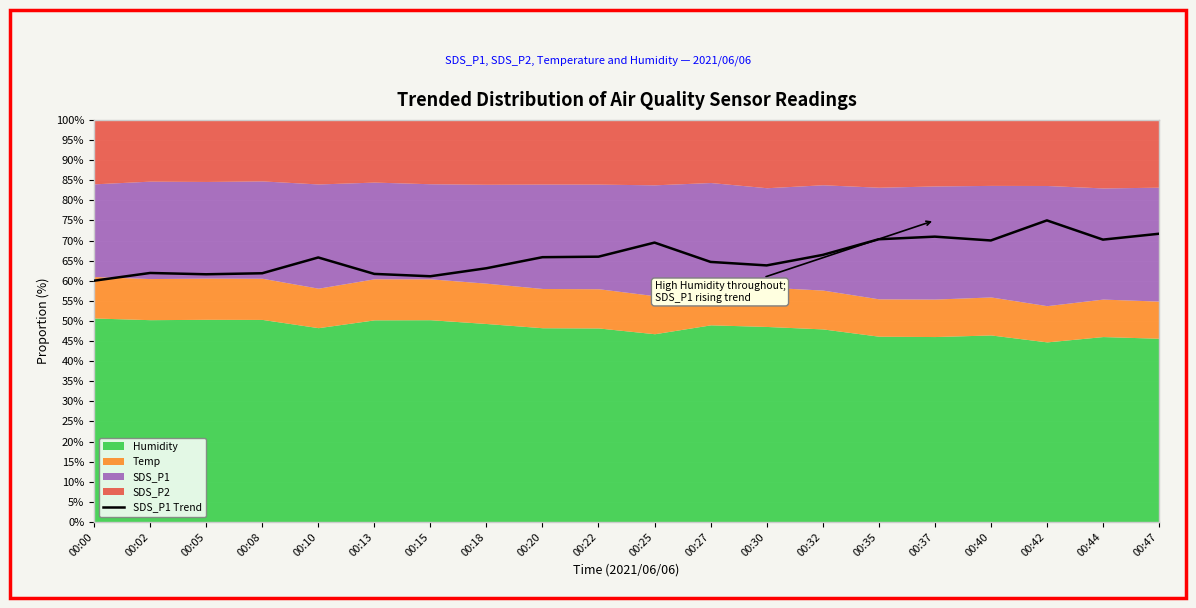

Where does the data first go above 65?

00:10